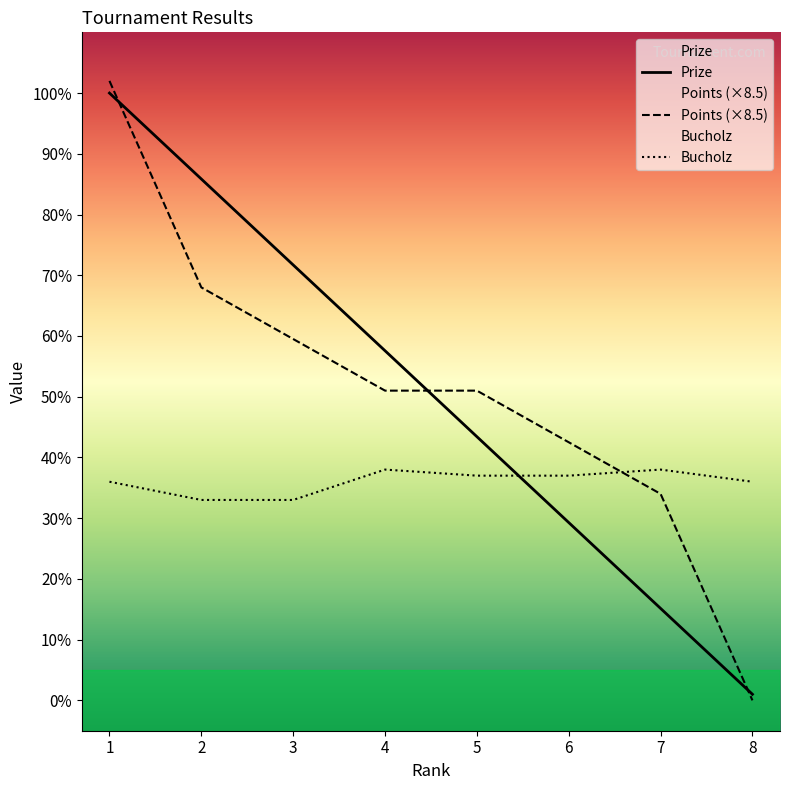

Between which two adjacent categories do Points and Prize first intersect?

1 and 2